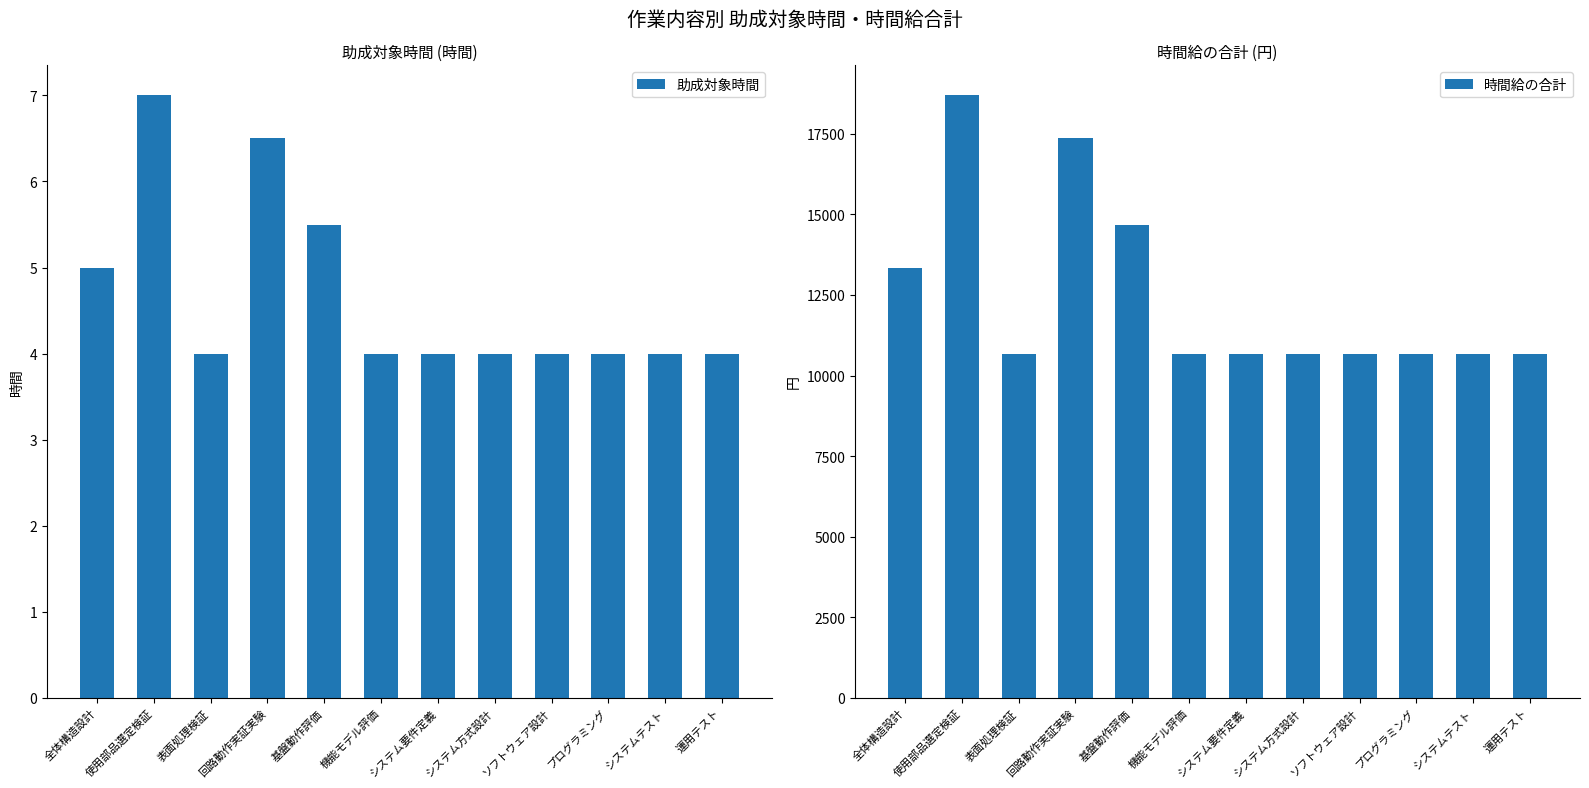

What is the value of the 時間給の合計 bar at the 1st from the left?

13350